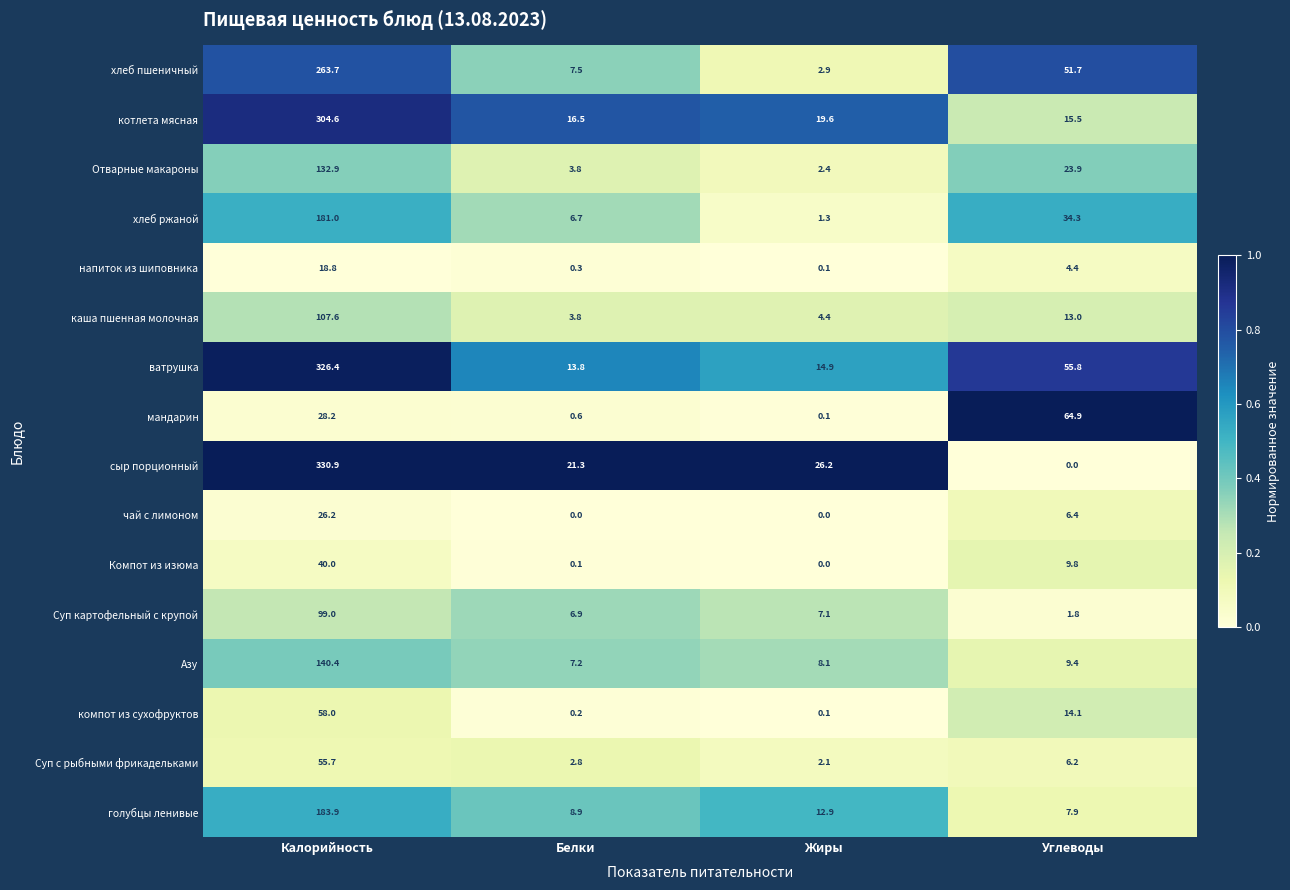

Is it true that хлеб ржаной equals 181.0 at Калорийность?

True